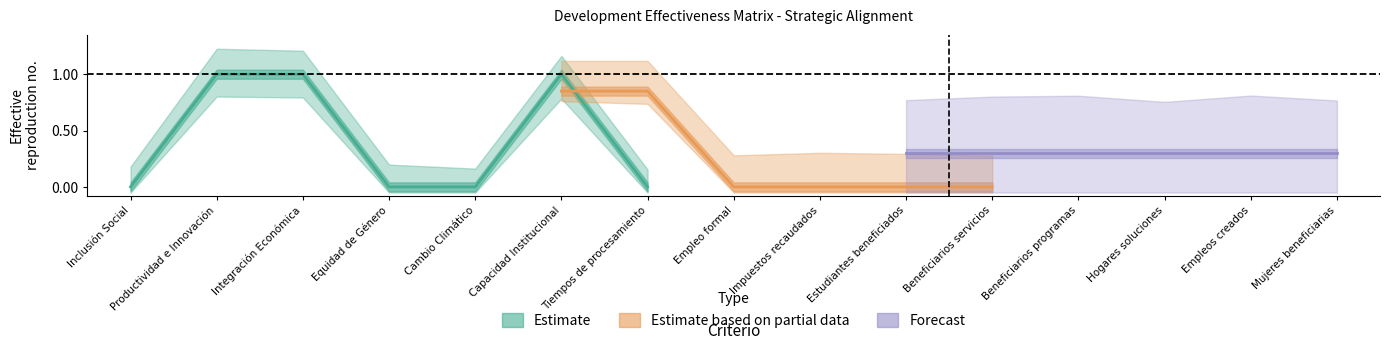

True or false: Contribucion has more than 2 points higher than both neighbors.

False